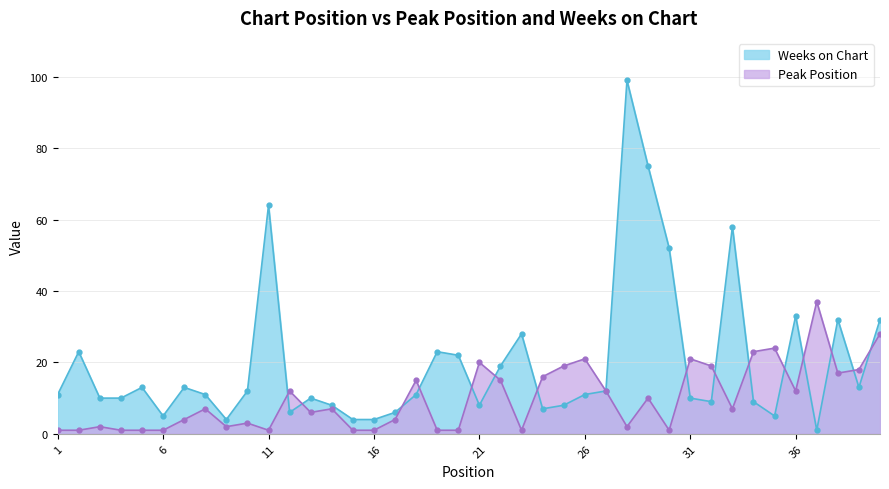

Reading left to right, transcribe all the data shown in this chart.

Peak Position: 1	1	2	1	1	1	4	7	2	3	1	12	6	7	1	1	4	15	1	1	20	15	1	16	19	21	12	2	10	1	21	19	7	23	24	12	37	17	18	28
Weeks on Chart: 11	23	10	10	13	5	13	11	4	12	64	6	10	8	4	4	6	11	23	22	8	19	28	7	8	11	12	99	75	52	10	9	58	9	5	33	1	32	13	32